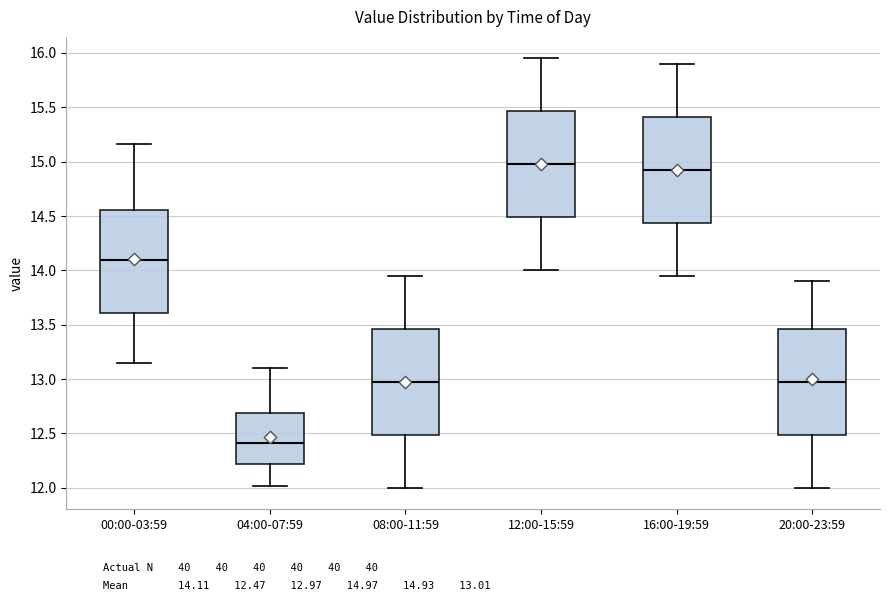

Reading left to right, read every box against the y-axis: the position of its median line, the range the box covers, and the ends of its whiskers. The values are not printed on the chart, so give them approximately, as read against the axis.

00:00-03:59: median 14.10, box 13.60 to 14.55, whiskers 13.15 to 15.15
04:00-07:59: median 12.40, box 12.20 to 12.70, whiskers 12.00 to 13.10
08:00-11:59: median 13.00, box 12.50 to 13.45, whiskers 12.00 to 13.95
12:00-15:59: median 15.00, box 14.50 to 15.45, whiskers 14.00 to 15.95
16:00-19:59: median 14.95, box 14.45 to 15.40, whiskers 13.95 to 15.90
20:00-23:59: median 13.00, box 12.50 to 13.45, whiskers 12.00 to 13.90